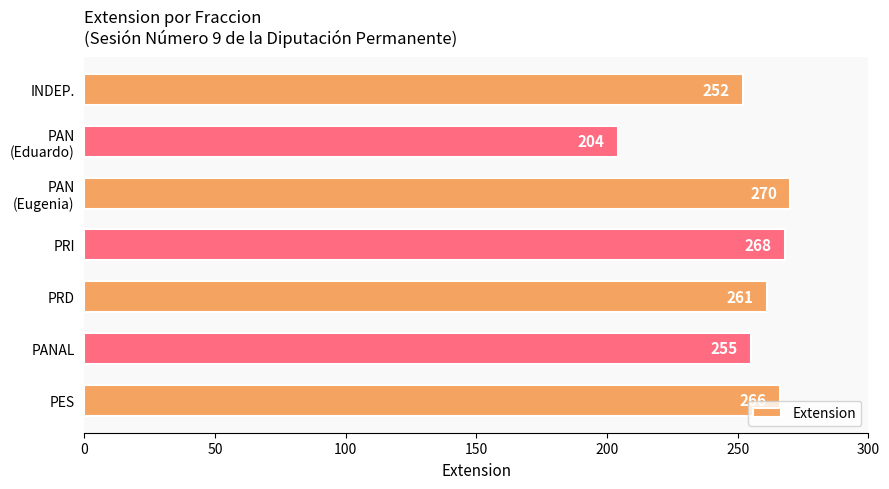

Reading bottom to top, list all the values displayed in this chart.

266	255	261	268	270	204	252